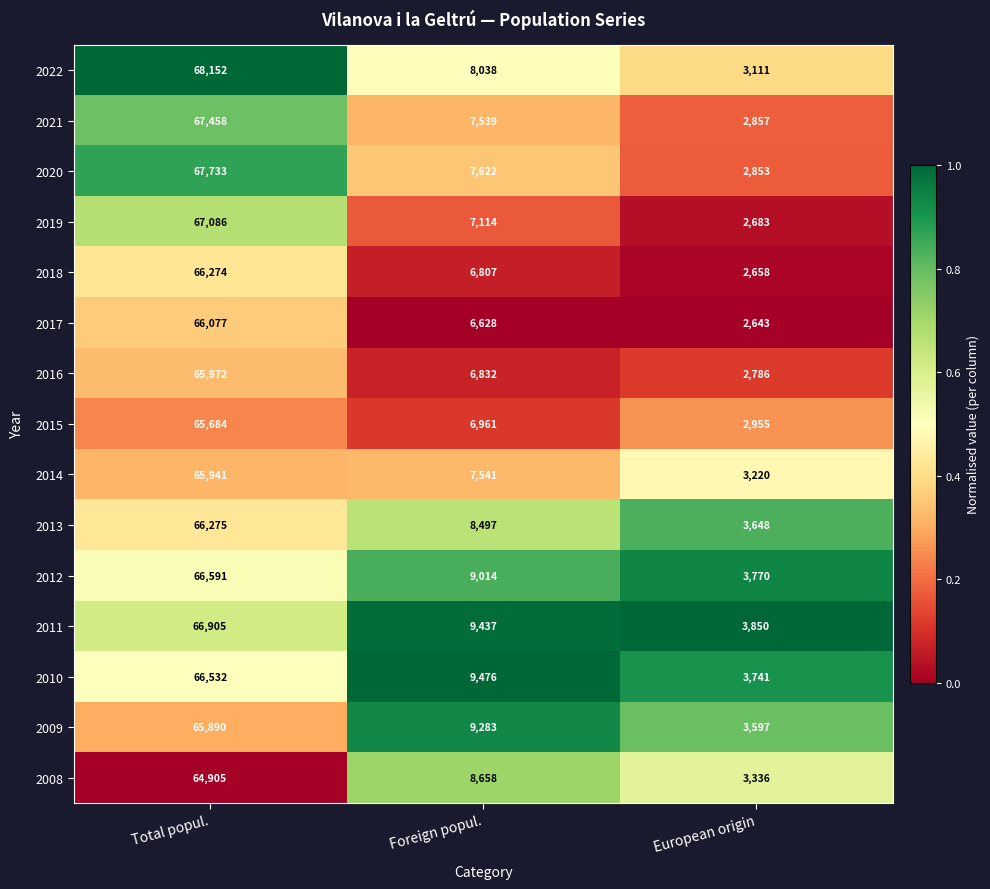

Rank the series by their maximum value, from highest to lowest.

2022, 2020, 2021, 2019, 2011, 2012, 2010, 2013, 2018, 2017, 2016, 2014, 2009, 2015, 2008